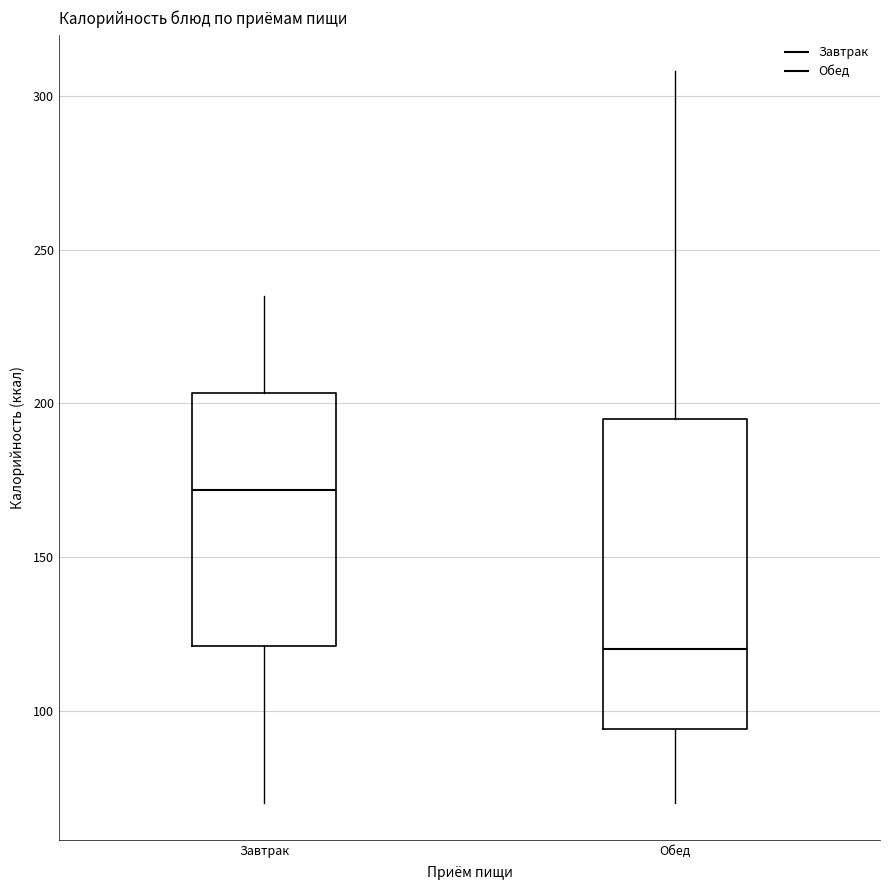

Which box has the lowest median line?

Обед